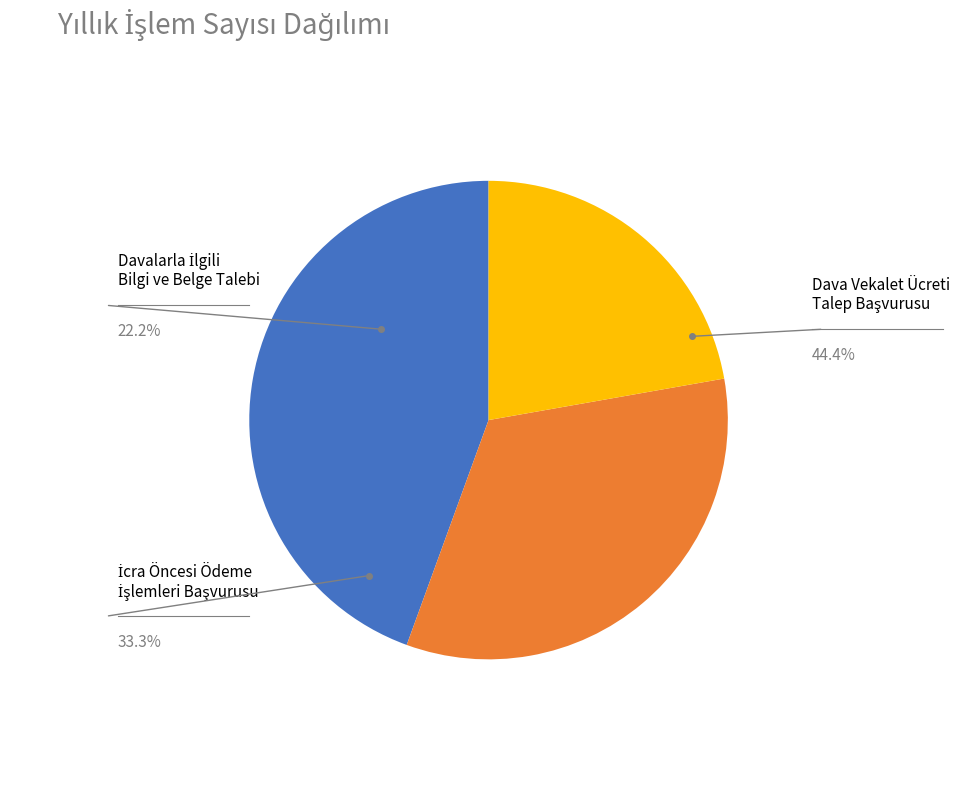

Is it true that Dava Vekalet Ücreti Talep Başvurusu is 44% of the pie?

True